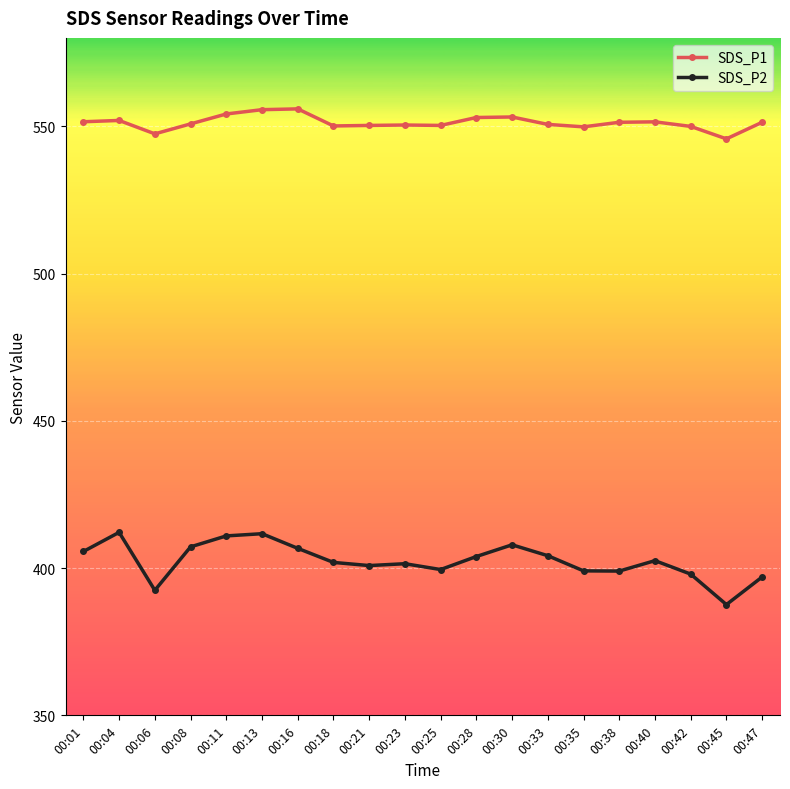

What are all the series names shown in the legend?

SDS_P1, SDS_P2